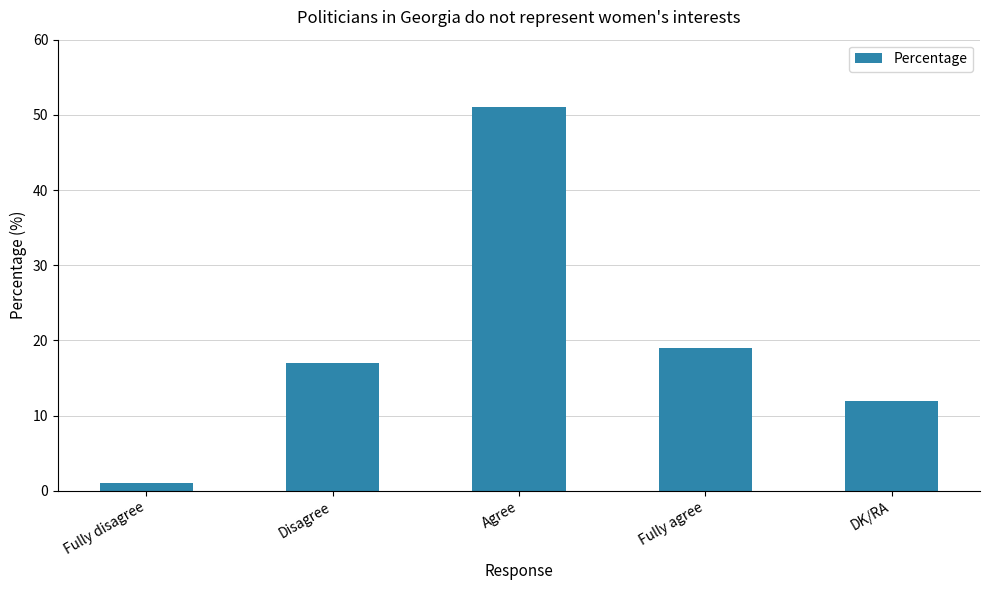

Approximately how many times larger is the value at Disagree compared to DK/RA?

1.4